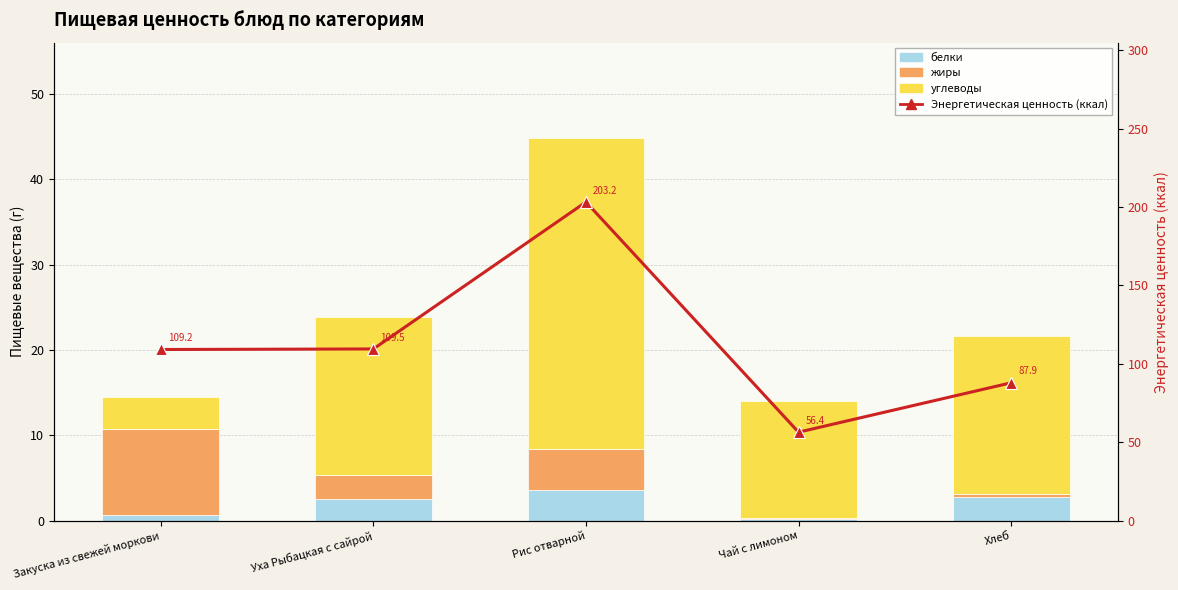

Which series changed the most between Закуска из свежей моркови and Уха Рыбацкая с сайрой?

углеводы